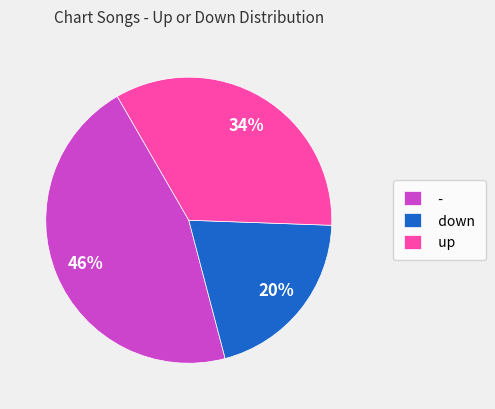

Rank the categories by value from lowest to highest.

down, up, -